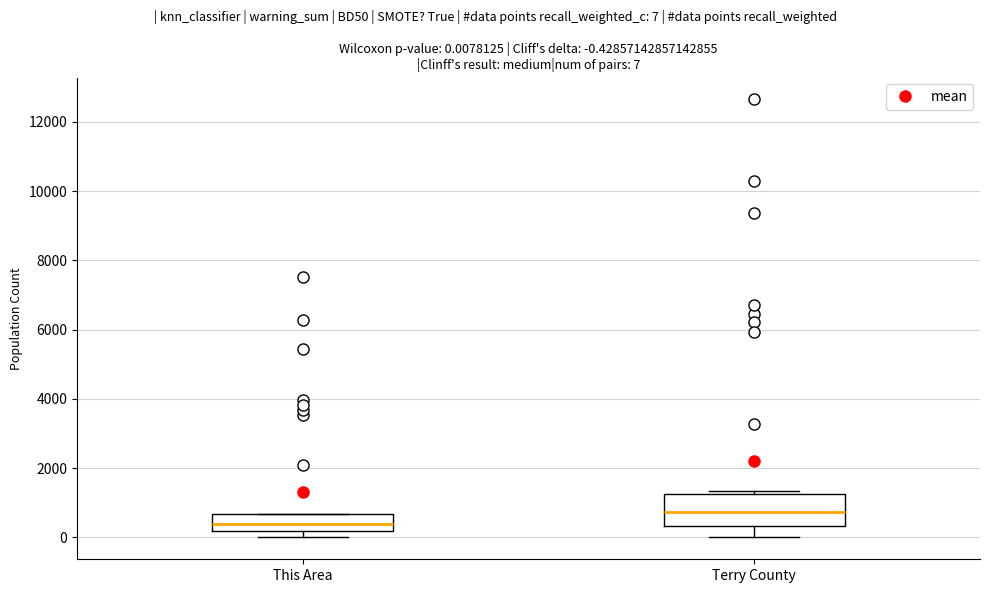

Which box's median line is the lowest?

This Area